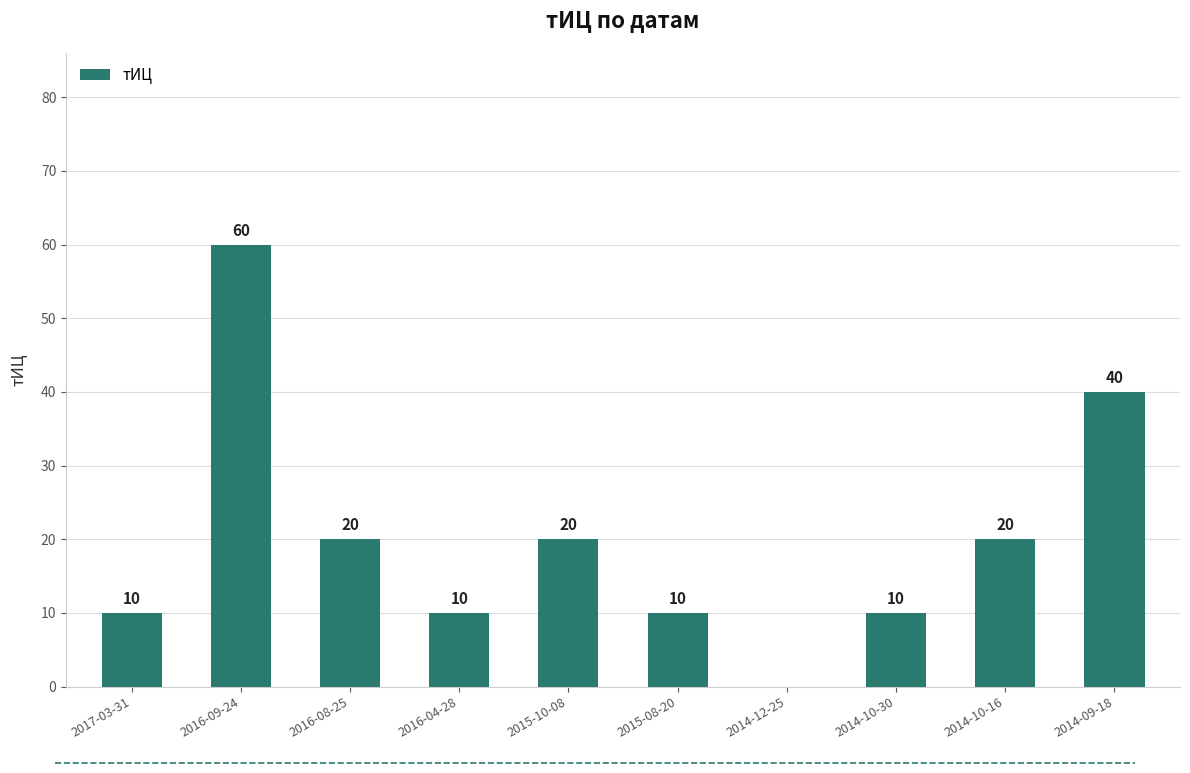

Which label corresponds to the largest value in the chart?

2016-09-24